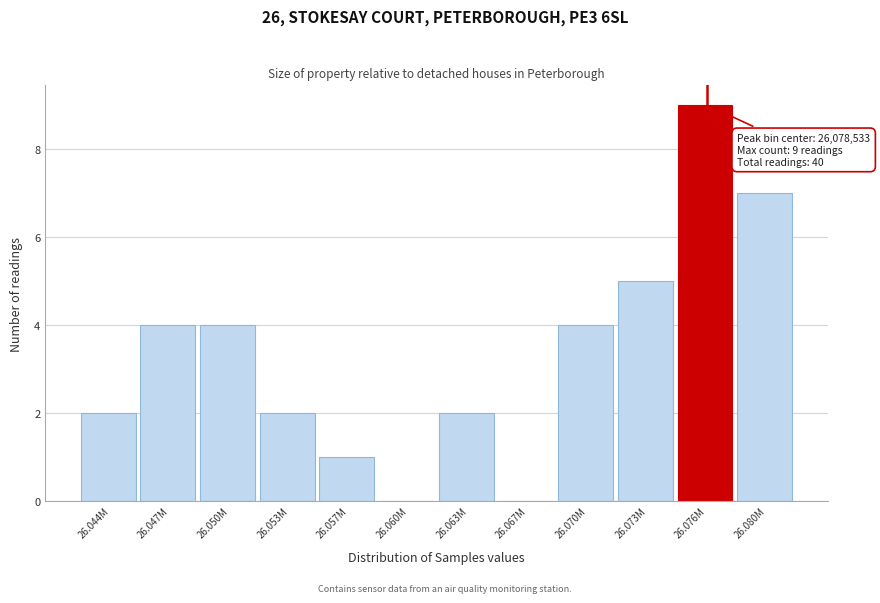

Reading left to right, transcribe all the data shown in this chart.

26.044M=2	26.047M=4	26.050M=4	26.053M=2	26.057M=1	26.060M=0	26.063M=2	26.067M=0	26.070M=4	26.073M=5	26.076M=9	26.080M=7